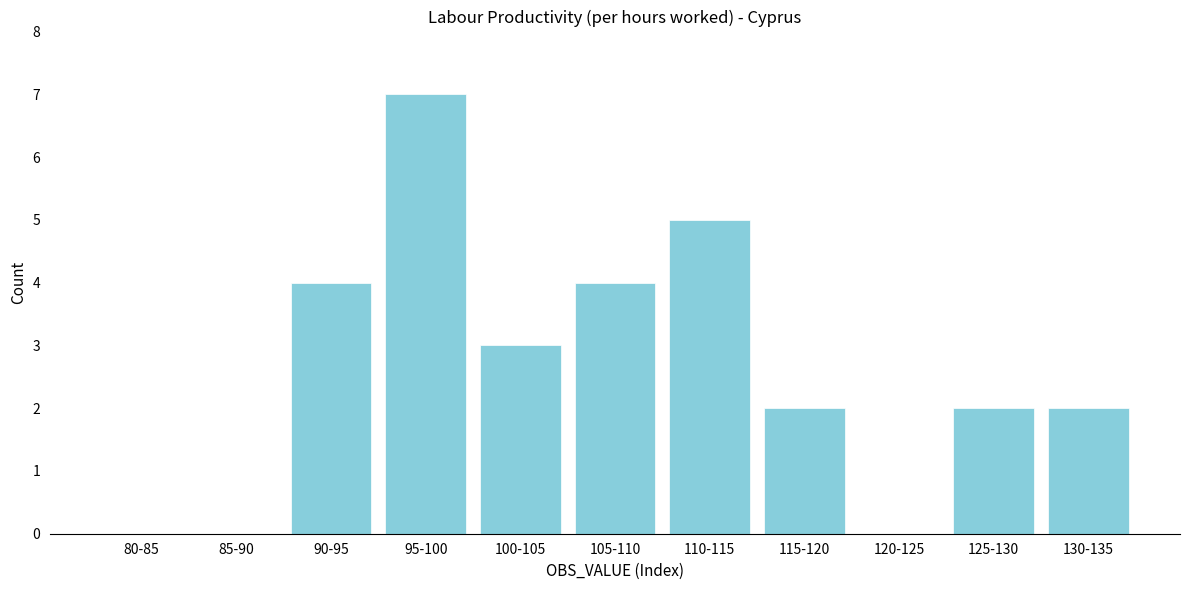

Reading left to right, extract all data points from this chart.

80-85=0	85-90=0	90-95=4	95-100=7	100-105=3	105-110=4	110-115=5	115-120=2	120-125=0	125-130=2	130-135=2